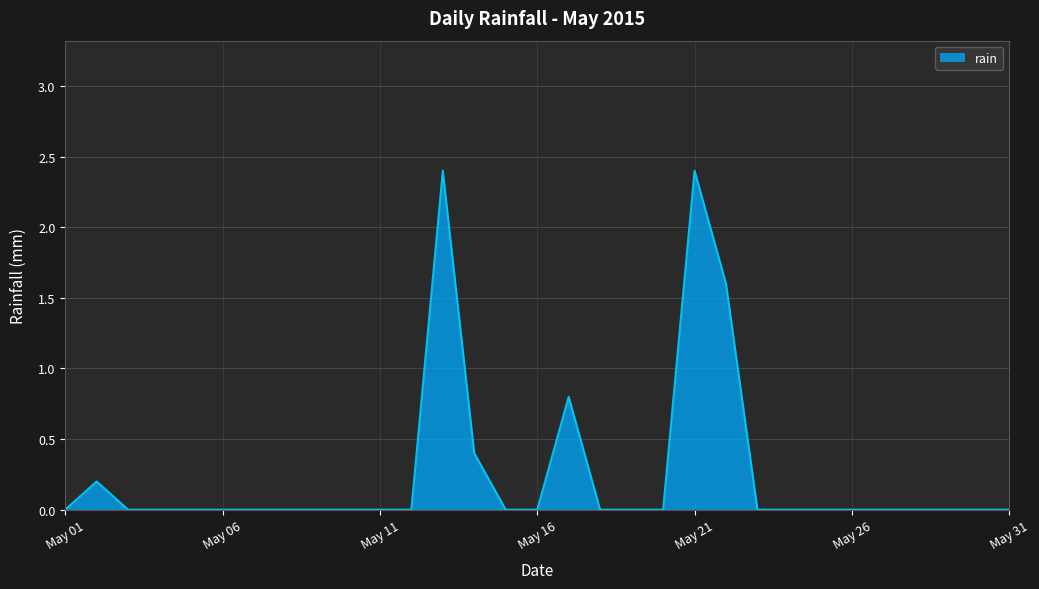

How many lines are shown in the chart?

1